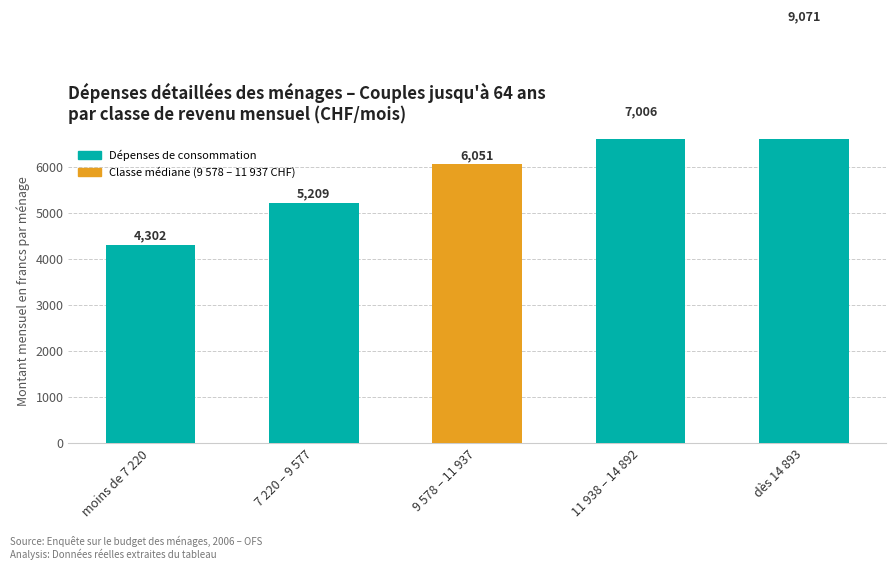

How many bars are there in total?

5